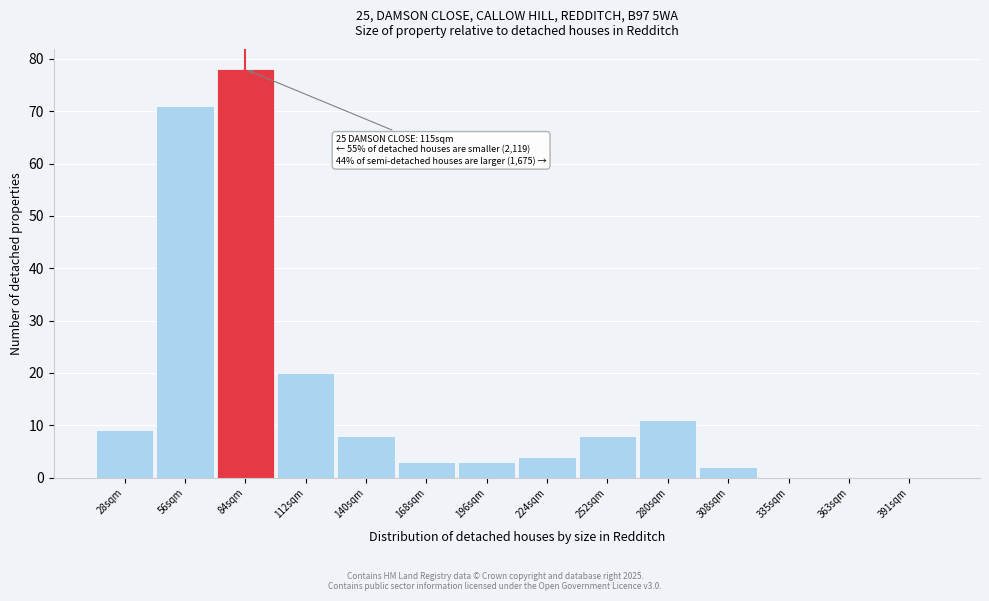

Reading left to right, list all the values displayed in this chart.

28sqm=9	56sqm=71	84sqm=78	112sqm=20	140sqm=8	168sqm=3	196sqm=3	224sqm=4	252sqm=8	280sqm=11	308sqm=2	335sqm=0	363sqm=0	391sqm=0